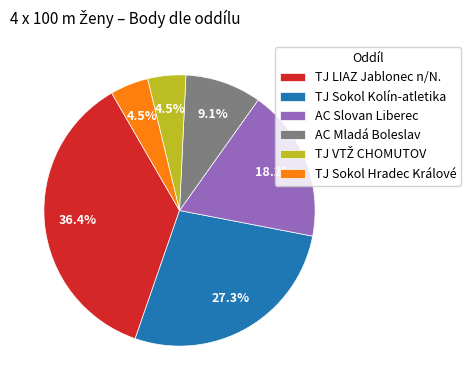

What is the largest slice in the pie chart?

TJ LIAZ Jablonec n/N.